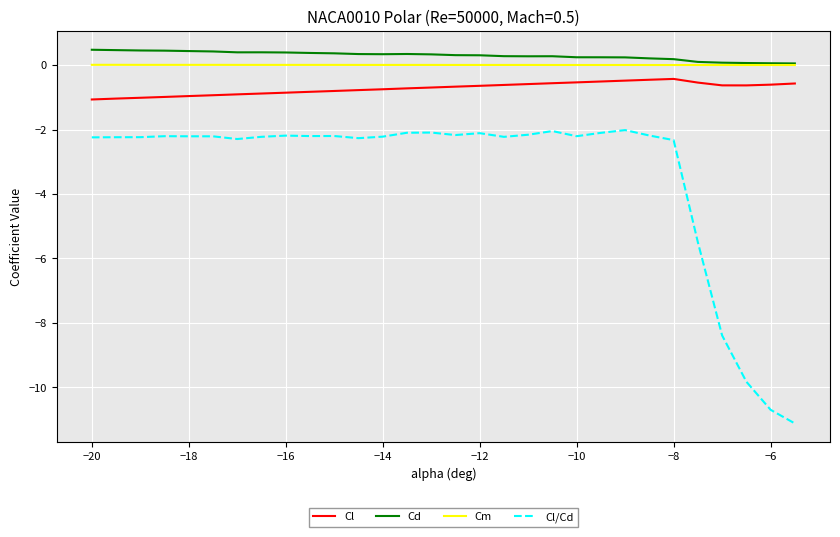

What is the difference between the second highest and second lowest values in the Cd series?

0.4